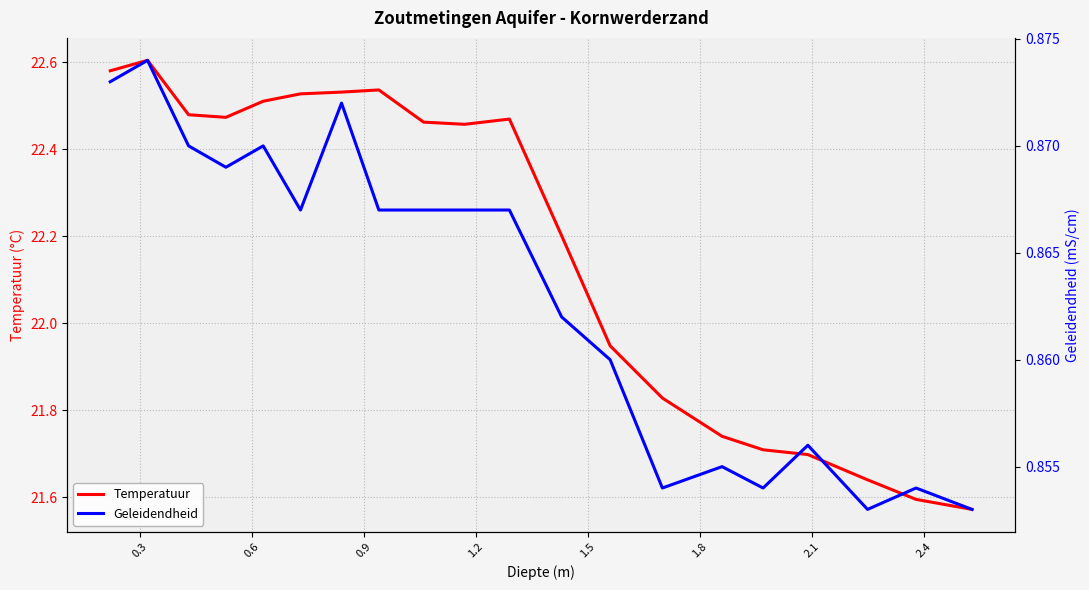

True or false: Temperatuur and Geleidendheid cross at least once.

False